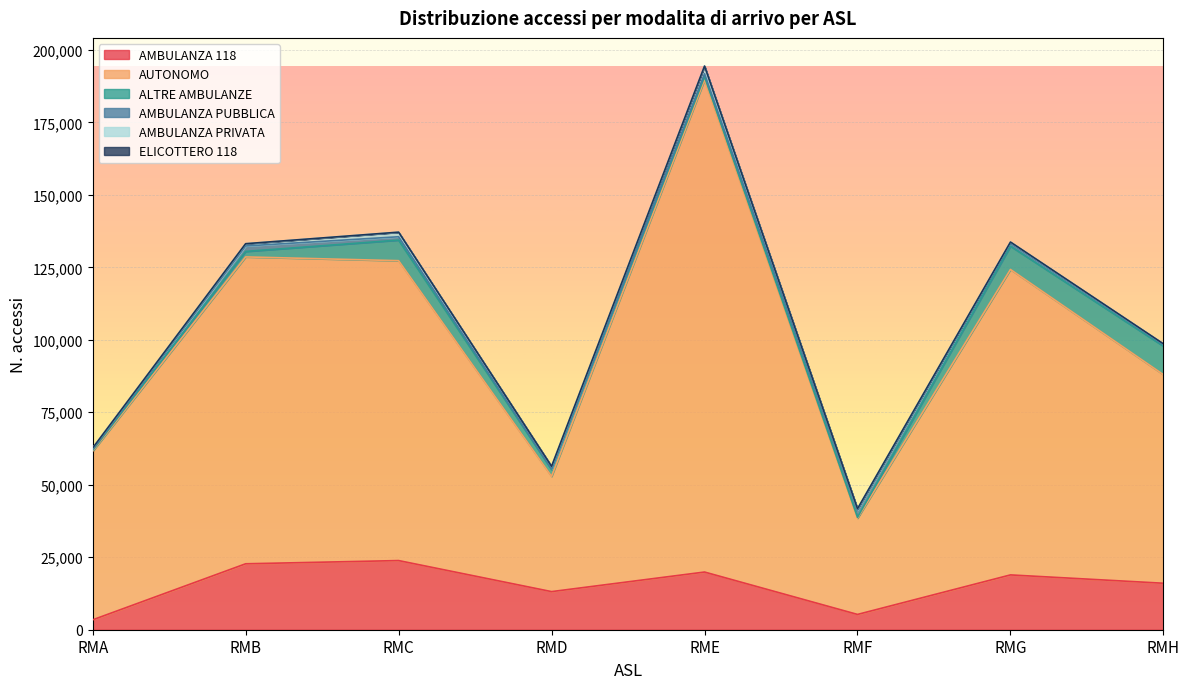

Which series has the largest total across all categories?

AUTONOMO